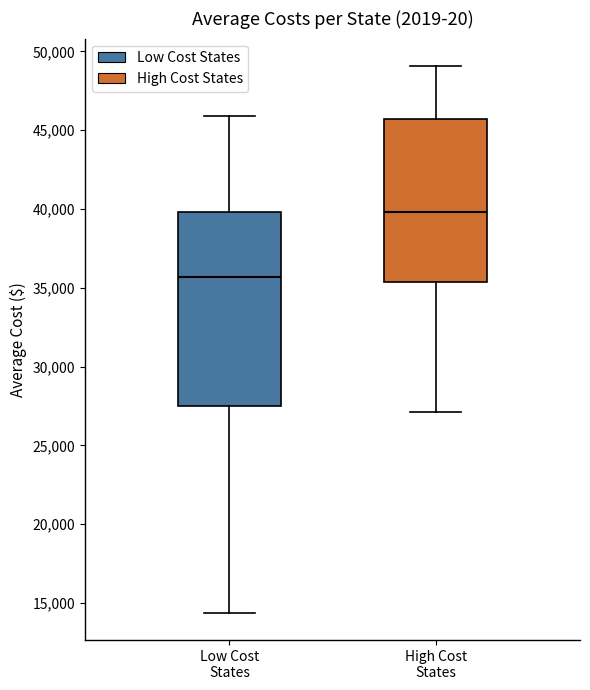

Comparing the boxes themselves (not the whiskers), which one is the tallest?

Low Cost States